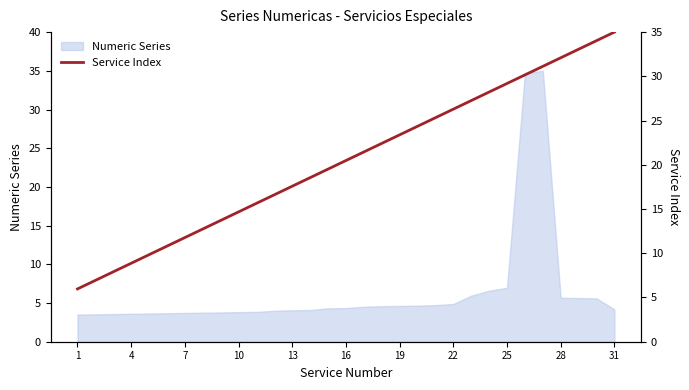

Which label corresponds to the smallest value in the chart?

1